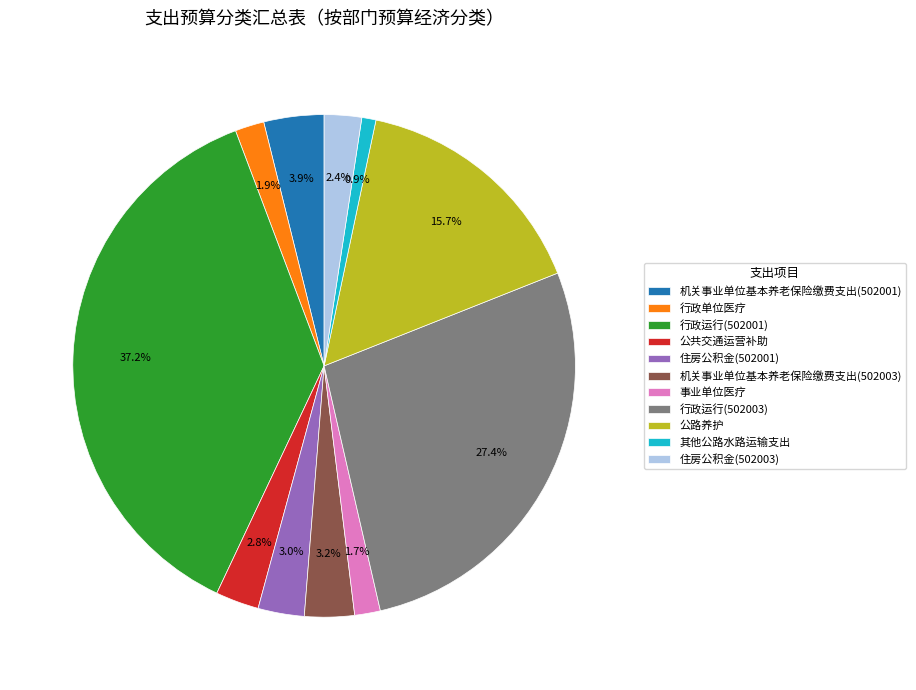

Approximately how many times larger is the value at 公共交通运营补助 compared to 住房公积金(502003)?

1.2